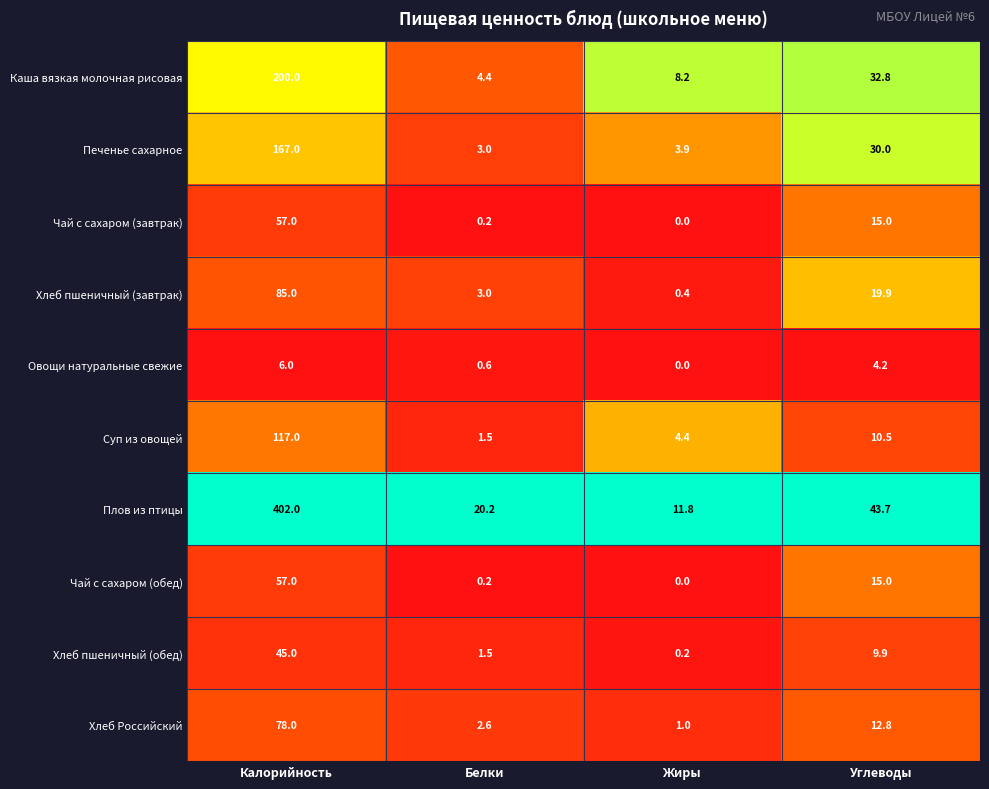

The value of Чай с сахаром (обед) at Жиры is 0.0. True or false?

True